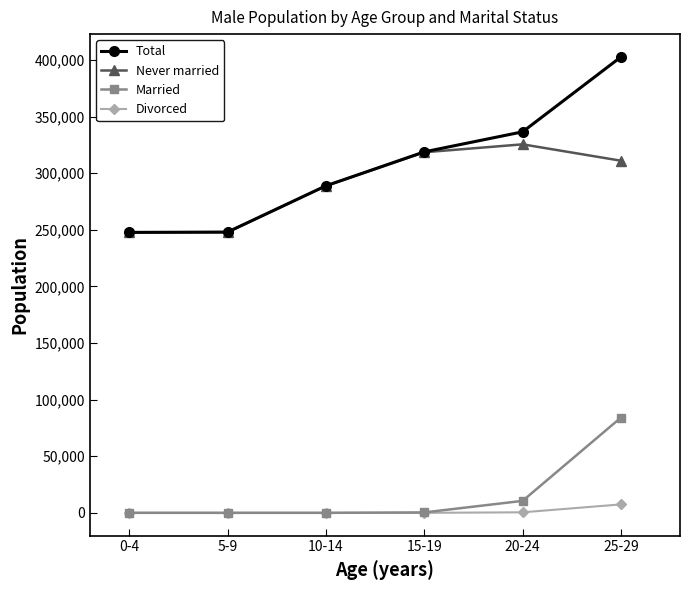

Rank the series by their maximum value, from highest to lowest.

Total, Never married, Married, Divorced